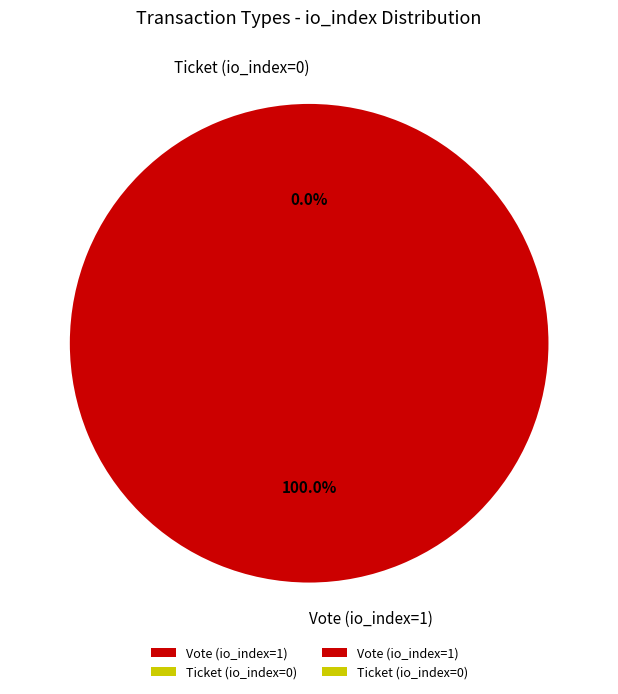

What percentage is the Vote (io_index=1) slice, to the nearest percent?

100%